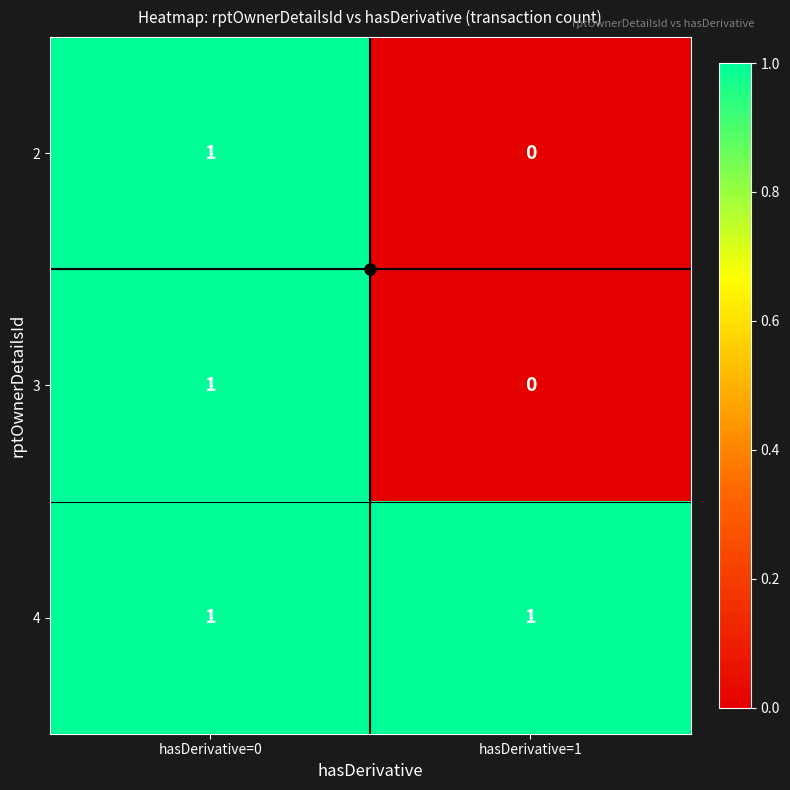

What is the maximum value shown in the chart?

1